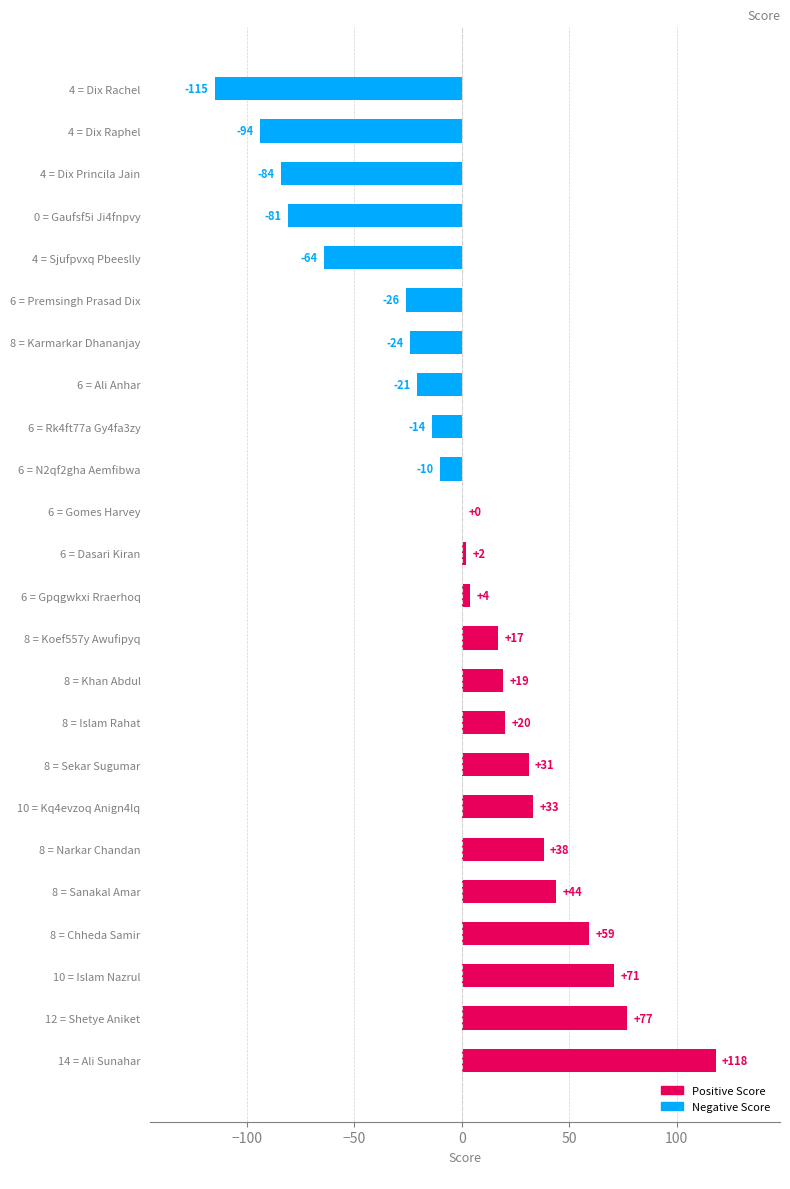

Reading bottom to top, transcribe all the data shown in this chart.

14 = Ali Sunahar=118	12 = Shetye Aniket=77	10 = Islam Nazrul=71	8 = Chheda Samir=59	8 = Sanakal Amar=44	8 = Narkar Chandan=38	10 = Kq4evzoq Anign4lq=33	8 = Sekar Sugumar=31	8 = Islam Rahat=20	8 = Khan Abdul=19	8 = Koef557y Awufipyq=17	6 = Gpqgwkxi Rraerhoq=4	6 = Dasari Kiran=2	6 = Gomes Harvey=0	6 = N2qf2gha Aemfibwa=-10	6 = Rk4ft77a Gy4fa3zy=-14	6 = Ali Anhar=-21	8 = Karmarkar Dhananjay=-24	6 = Premsingh Prasad Dix=-26	4 = Sjufpvxq Pbeeslly=-64	0 = Gaufsf5i Ji4fnpvy=-81	4 = Dix Princila Jain=-84	4 = Dix Raphel=-94	4 = Dix Rachel=-115